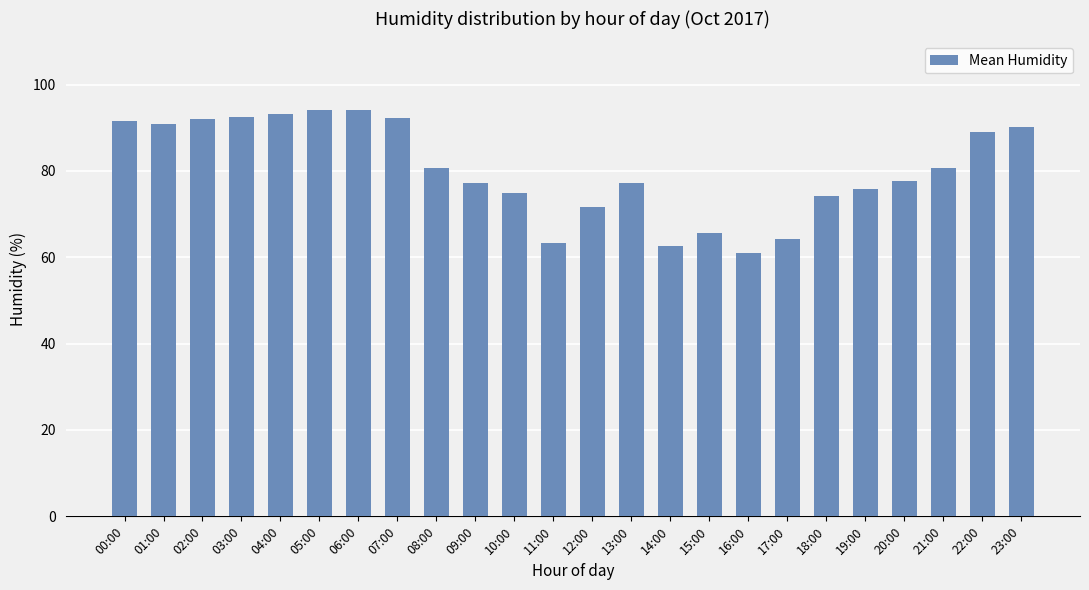

What is the label of the 9th bar from the left?

08:00